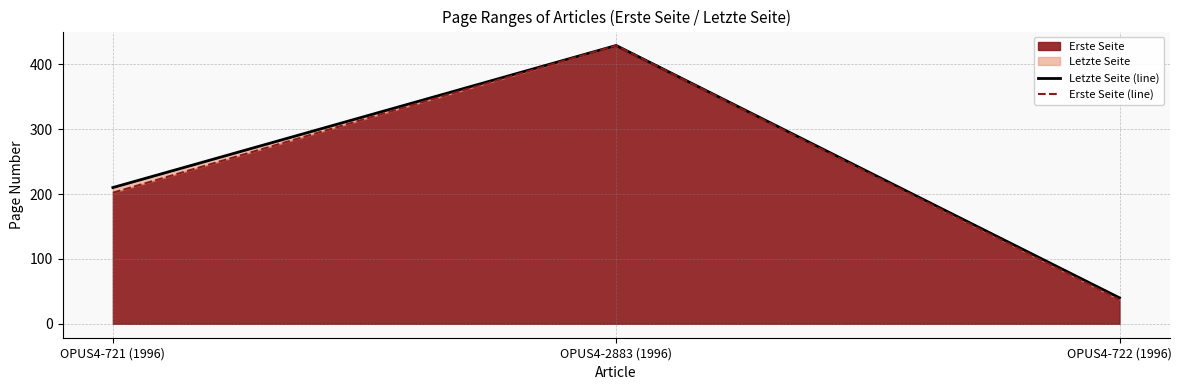

Which series has the largest range (max minus min)?

Erste Seite (line)